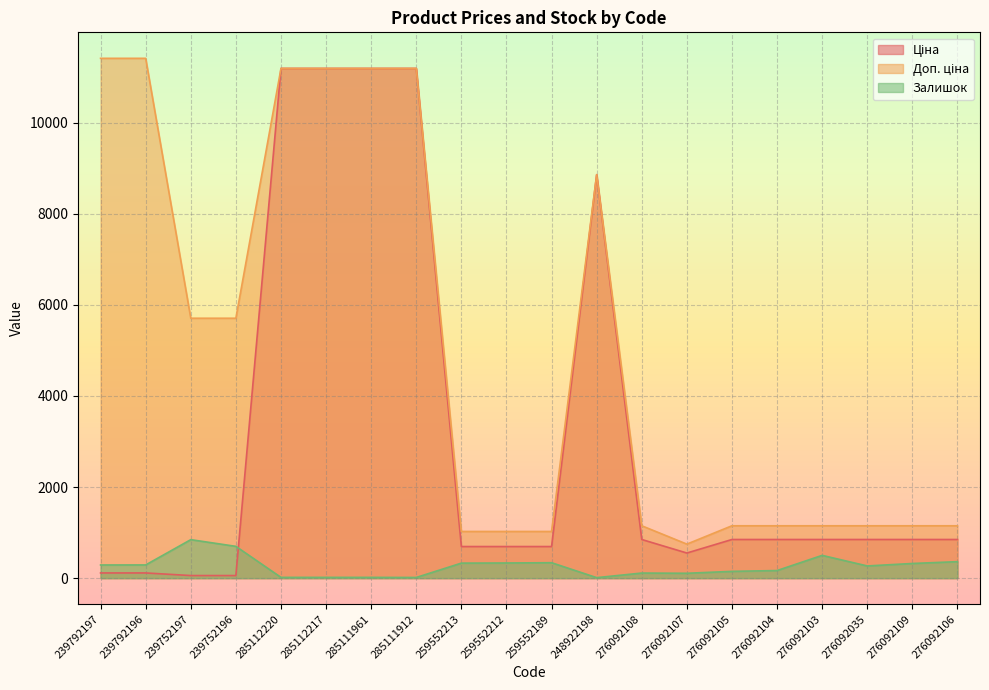

What is the maximum value for Ціна?

11188.2